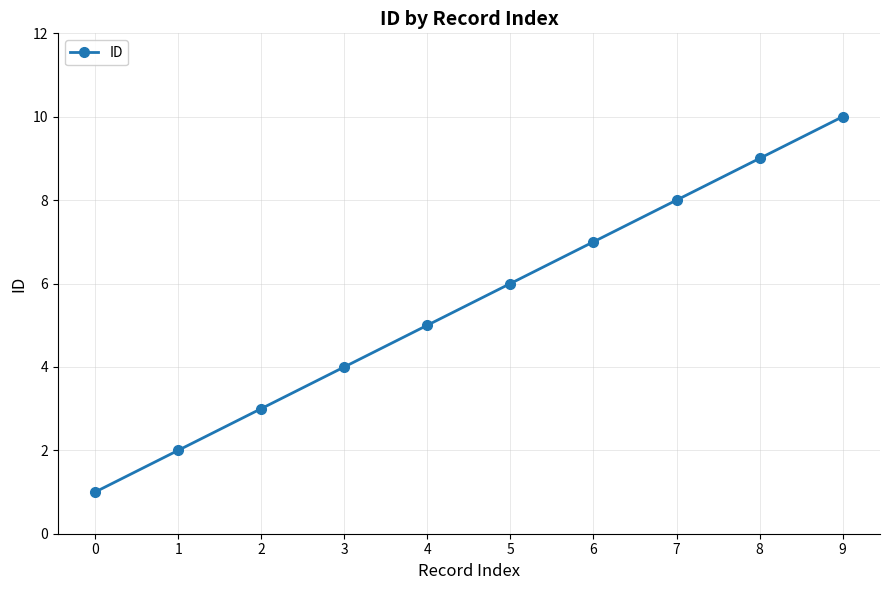

What is the change in value from 0 to 5?

+5